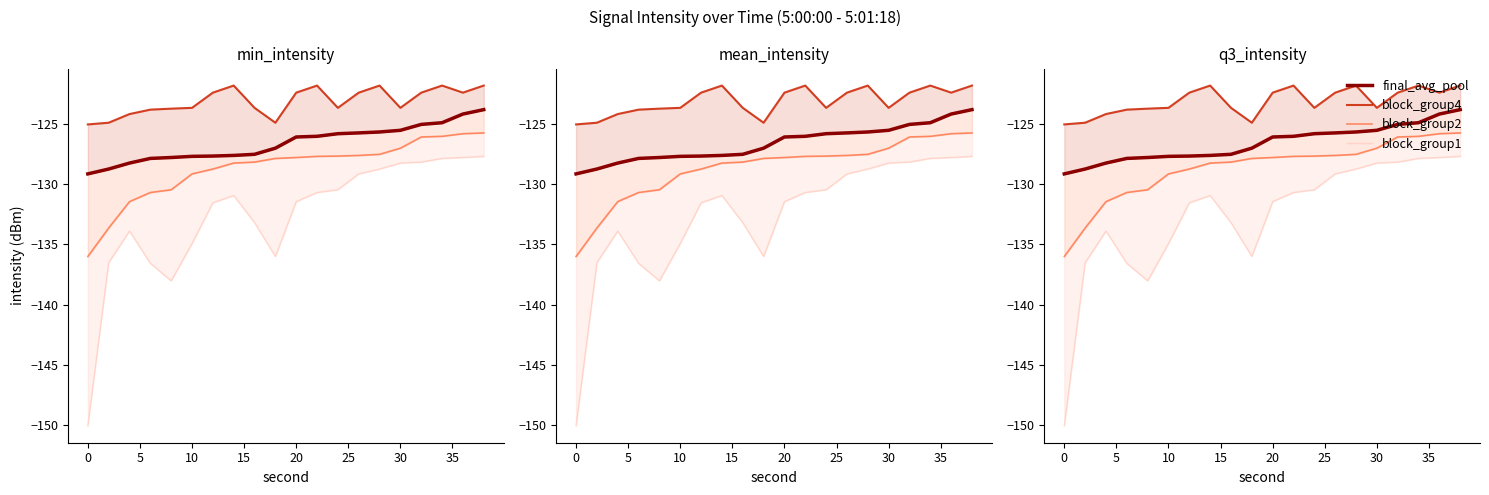

The block_group4 series shows -175.0 at 17. True or false?

False